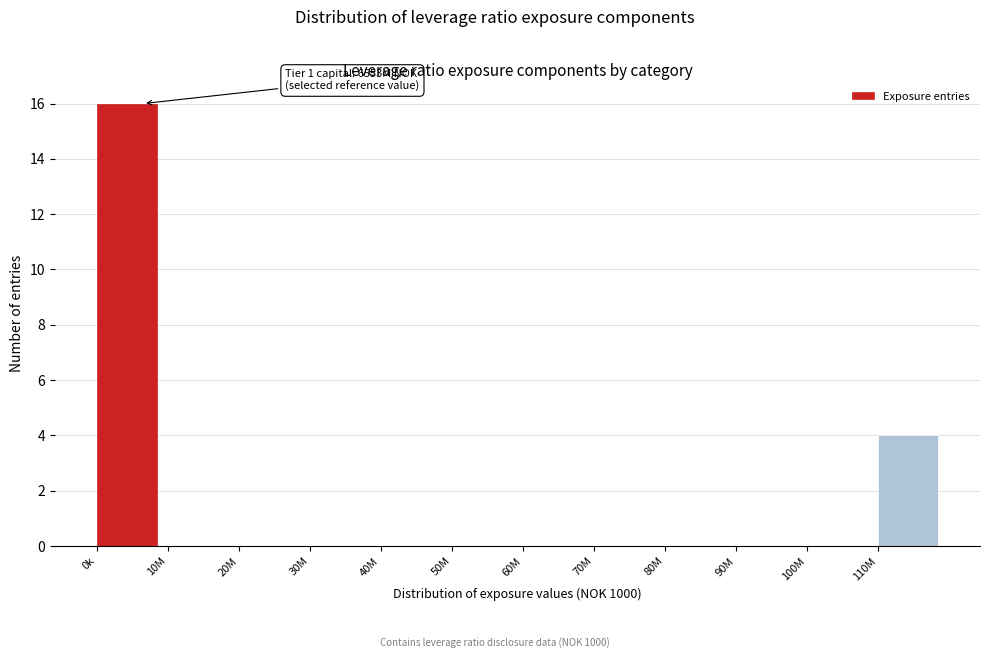

Reading left to right, list all the values displayed in this chart.

0k=16	10M=0	20M=0	30M=0	40M=0	50M=0	60M=0	70M=0	80M=0	90M=0	100M=0	110M=4